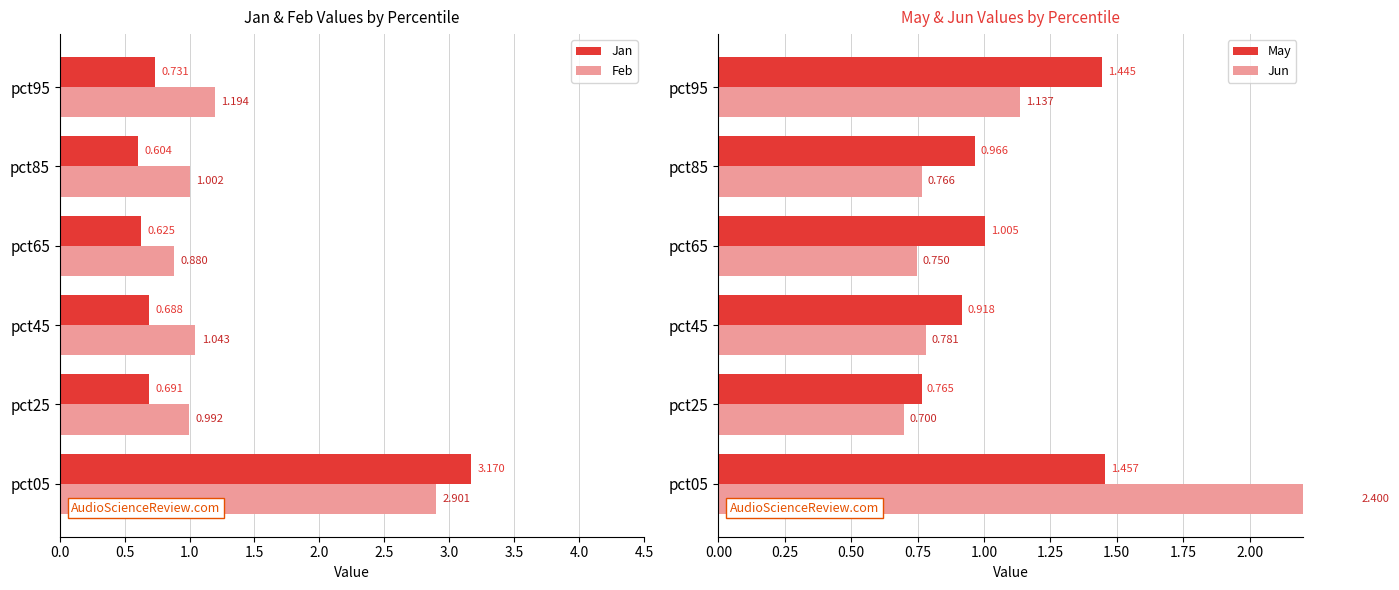

What is the sum of the Jan values at pct25 and pct05?

3.9